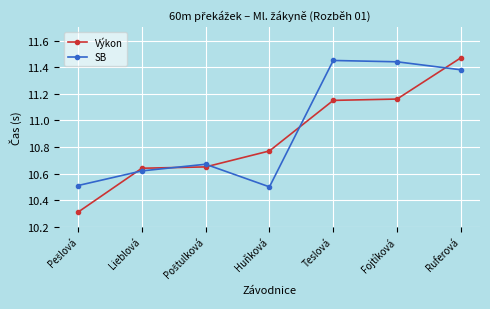

True or false: SB and Výkon intersect in this chart.

True